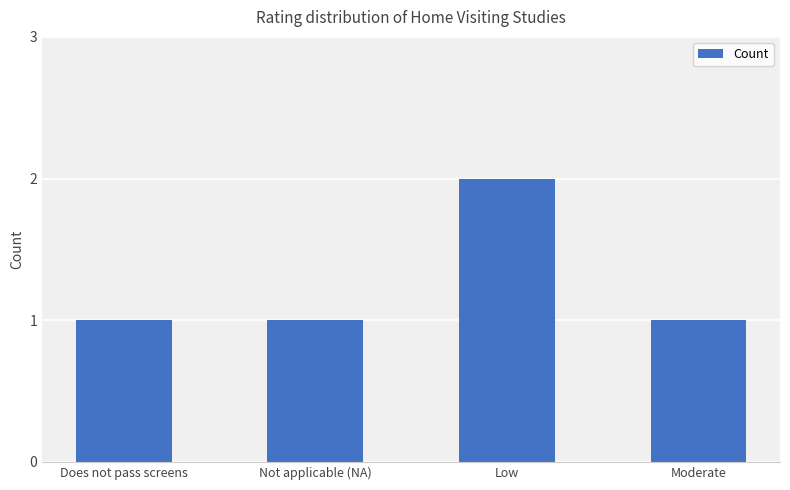

Reading right to left, transcribe all the data shown in this chart.

1	2	1	1